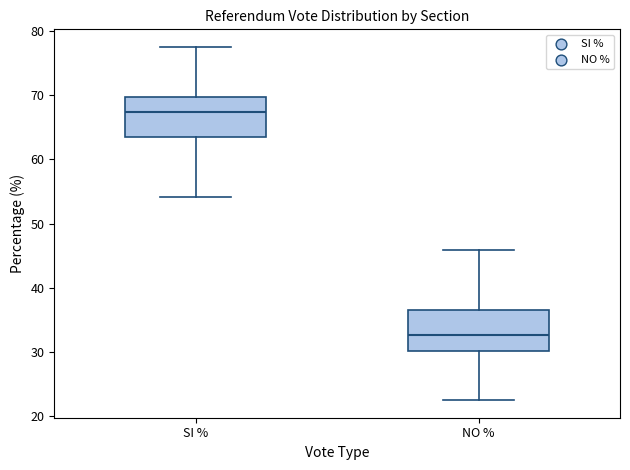

Which box has the highest median line?

SI %